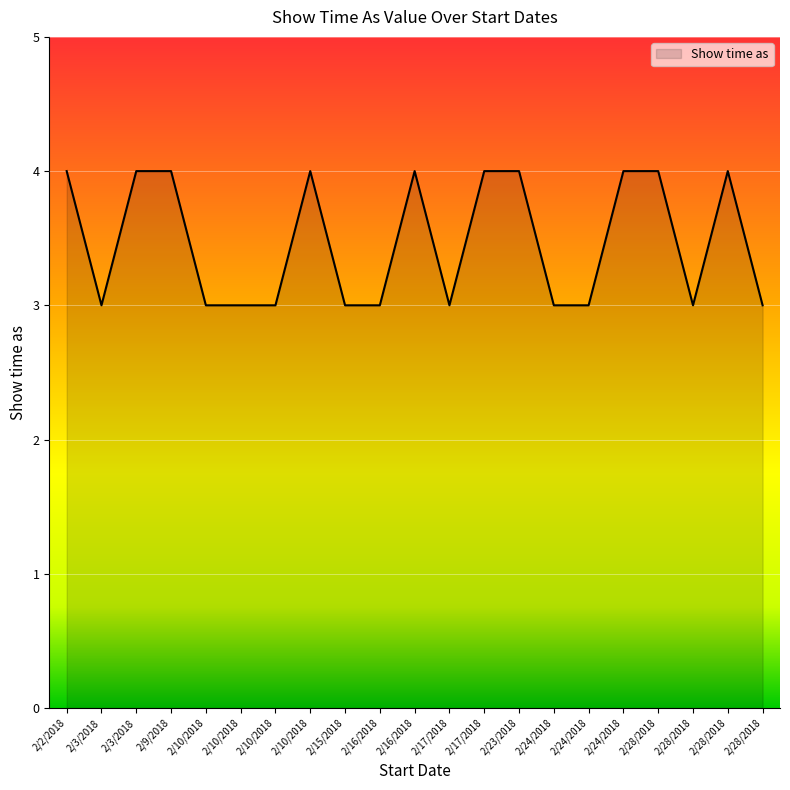

At which category does the data reach its first local valley?

2/3/2018